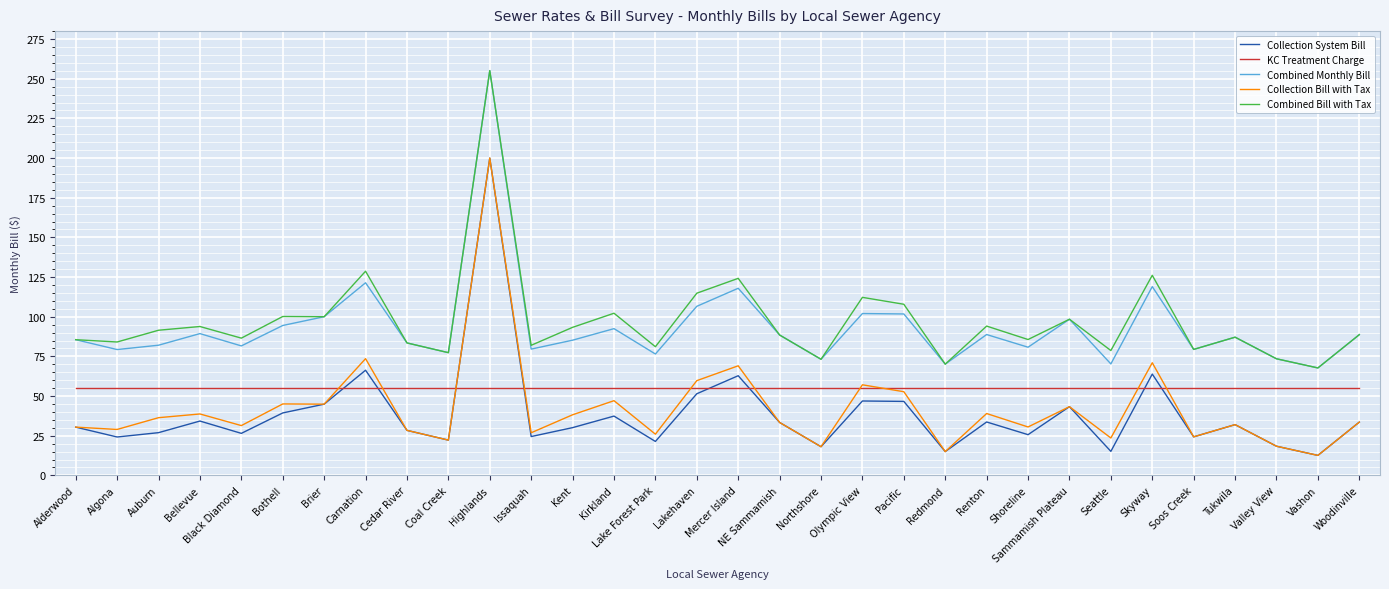

What is the difference between the second highest and second lowest values in the Collection System Bill series?

51.3